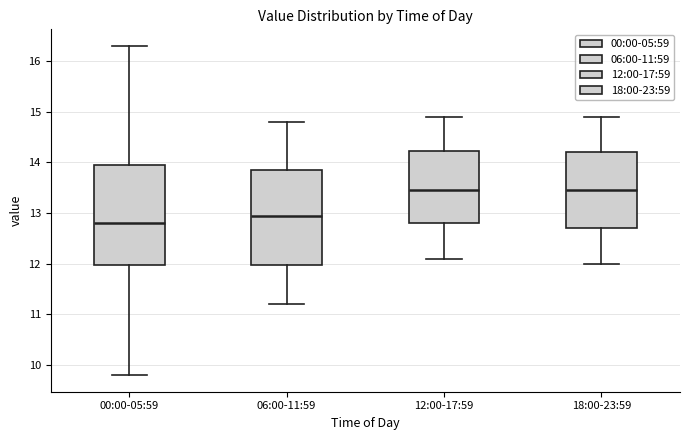

Which box's median line is the lowest?

00:00-05:59